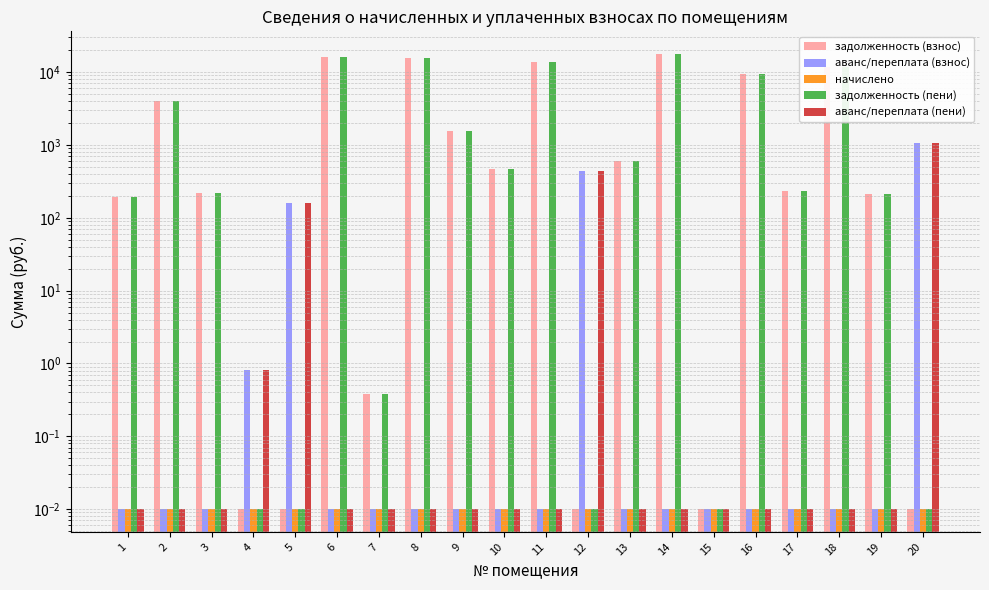

What is the value of the задолженность (пени) bar at the 16th from the left?

9438.2